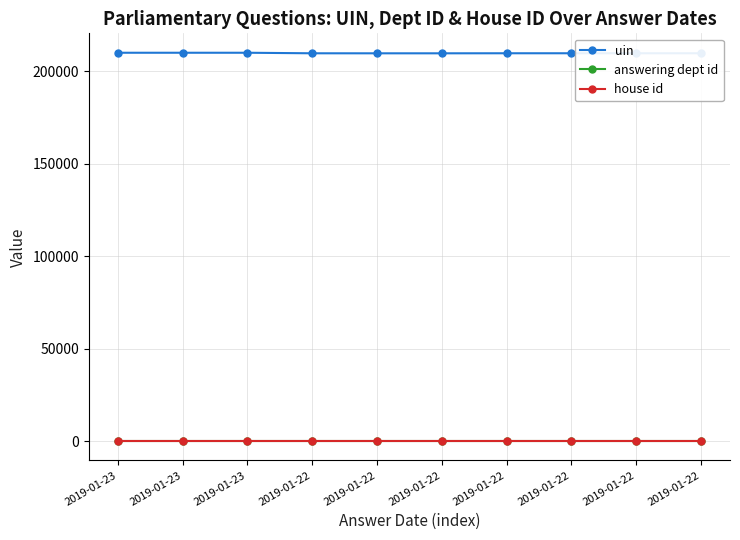

Is the value of answering dept id at 2019-01-23 greater than the value of house id at 2019-01-23?

Yes